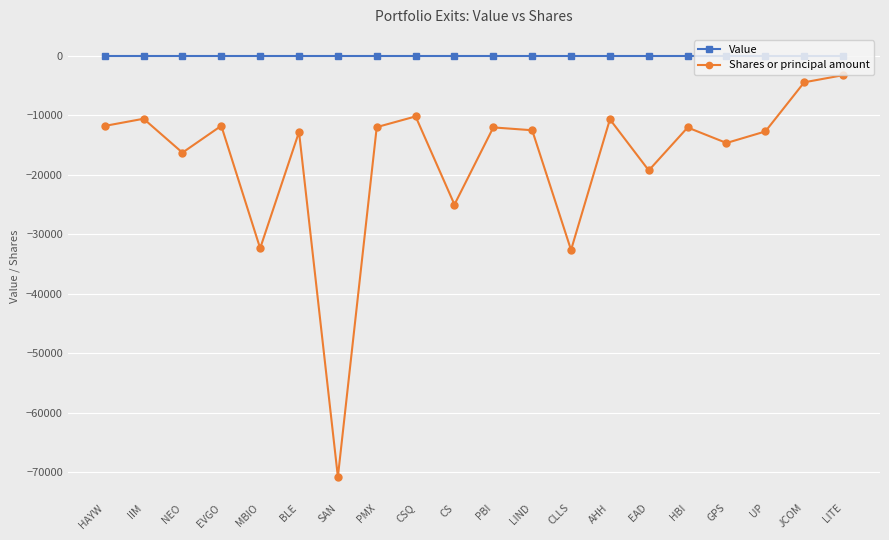

What is the sum of all Shares or principal amount values?

-347592